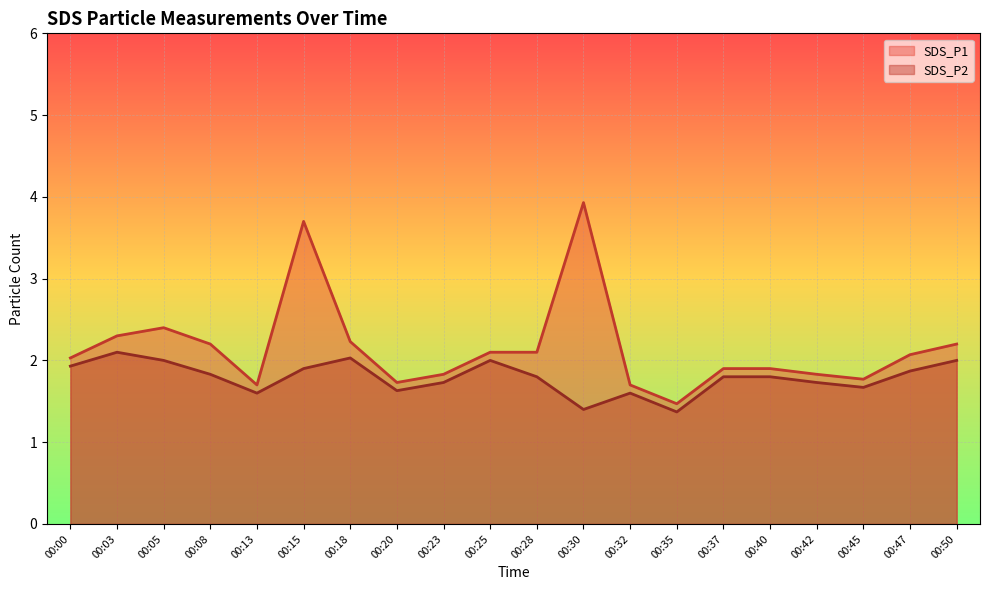

What is the difference between the SDS_P1 values at 00:08 and 00:47?

0.1